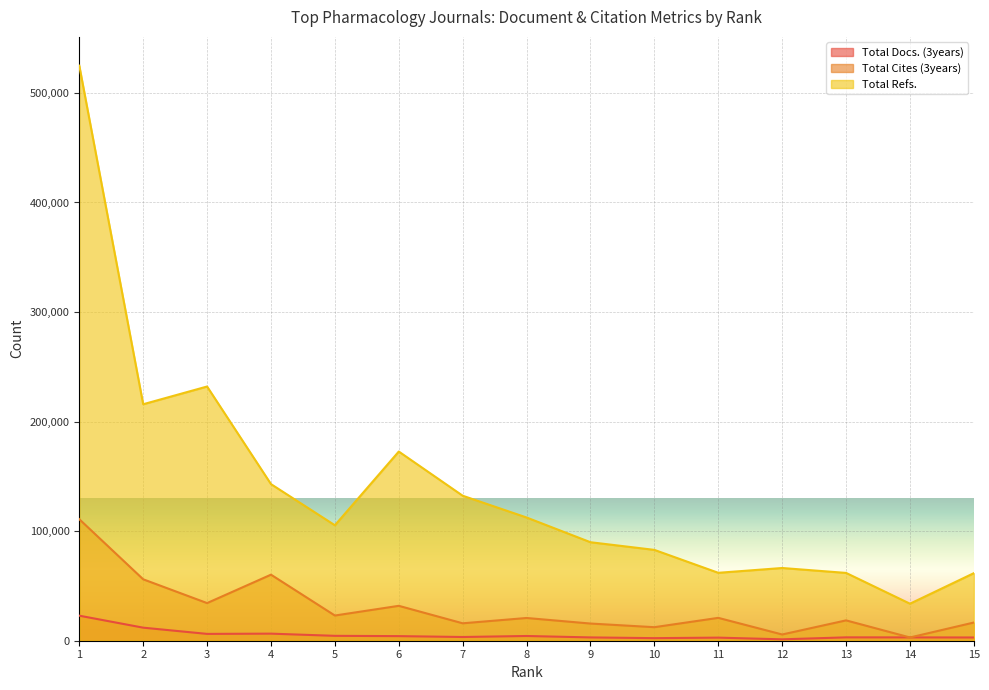

What value does the Total Refs. series have at 6?

172678